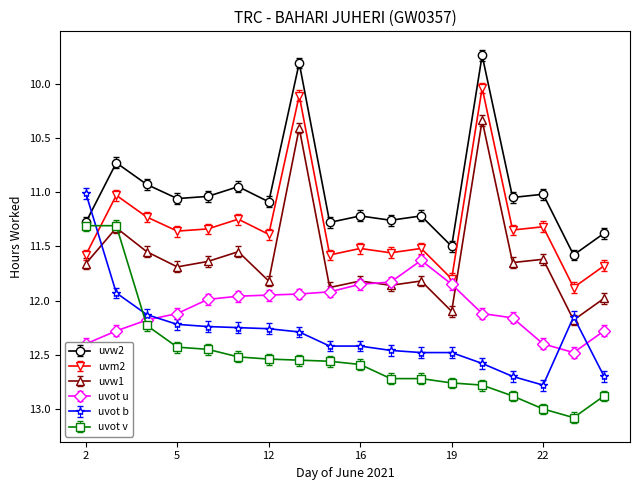

How many values in the uvot b series exceed 12?

16